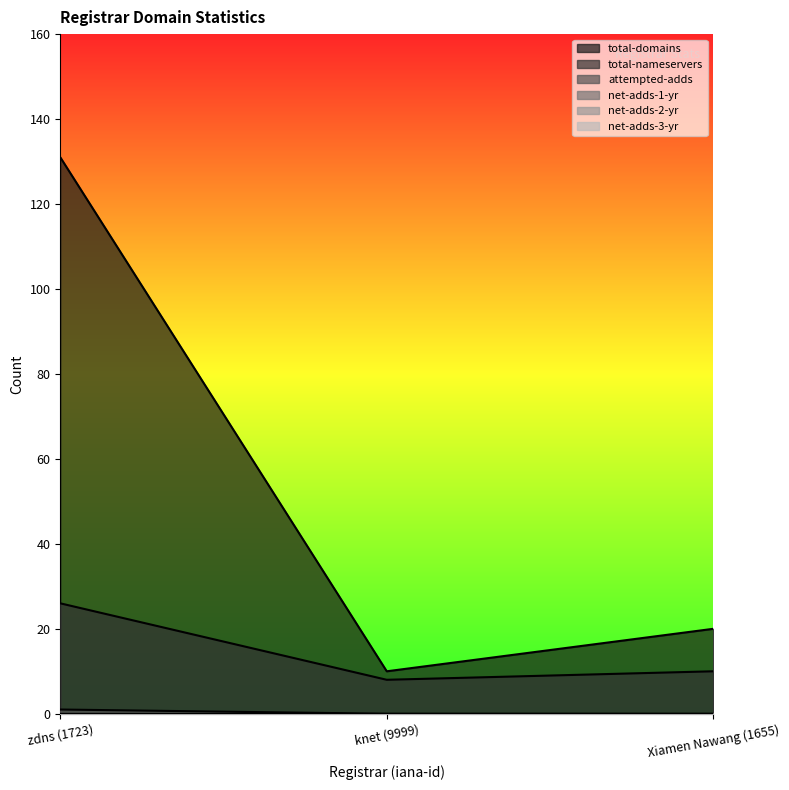

What is the total value across all series at zdns (1723)?

158